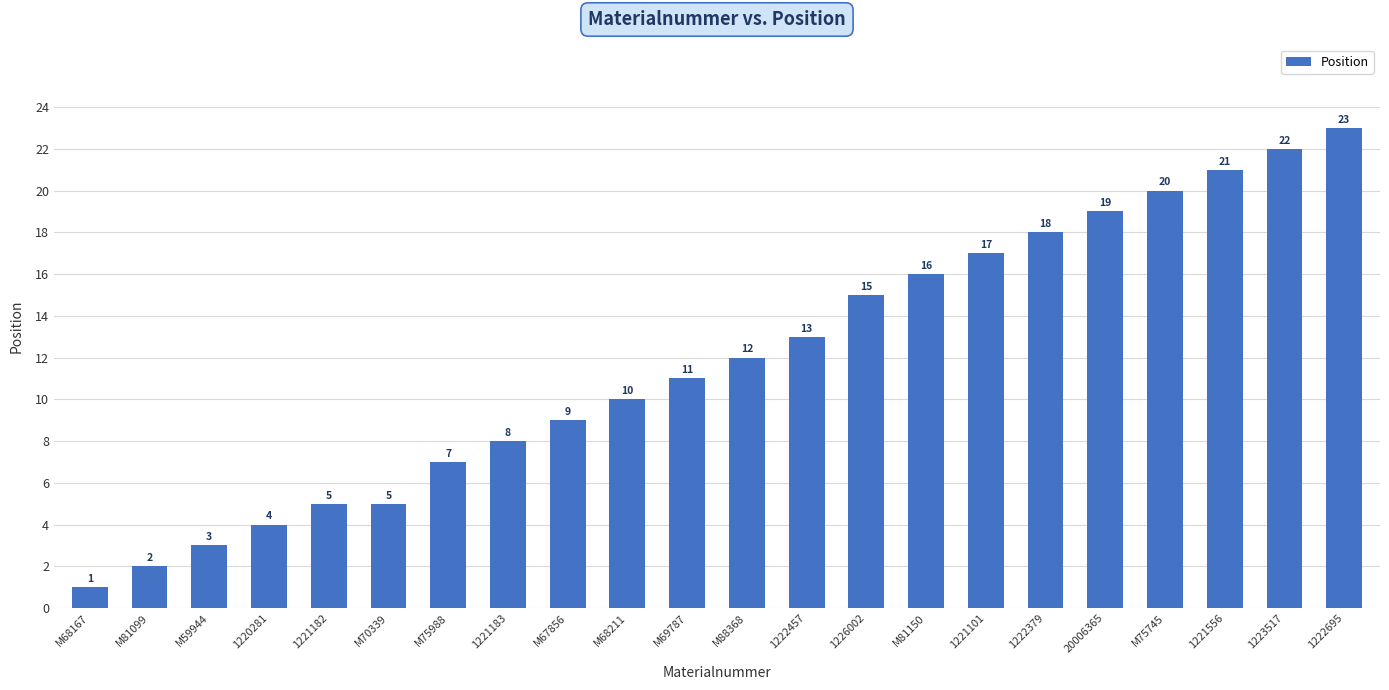

Reading left to right, list all the values displayed in this chart.

1	2	3	4	5	5	7	8	9	10	11	12	13	15	16	17	18	19	20	21	22	23